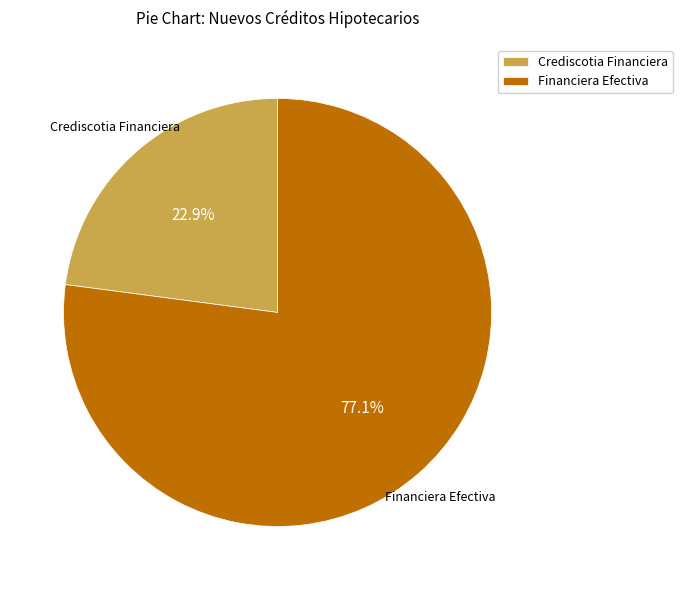

To the nearest percent, what portion does Crediscotia Financiera represent?

23%